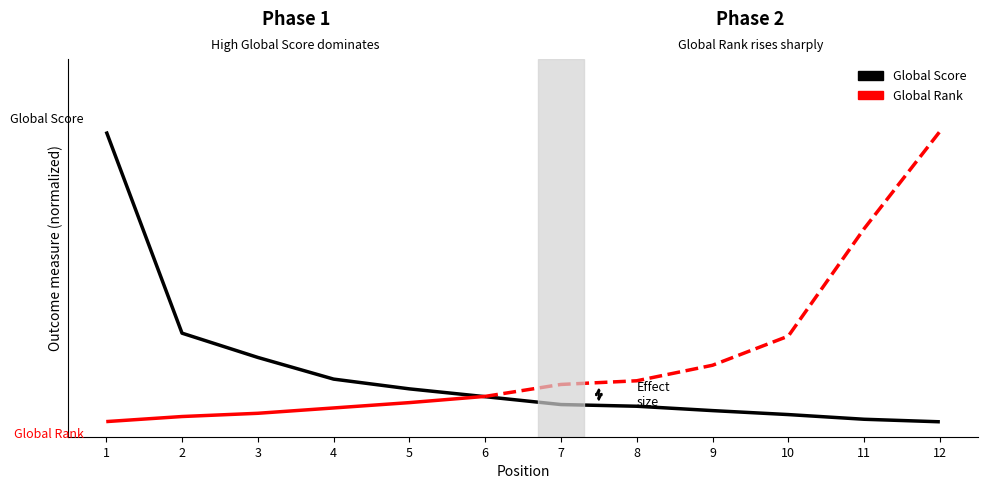

At which category is the sum across all series the highest?

1